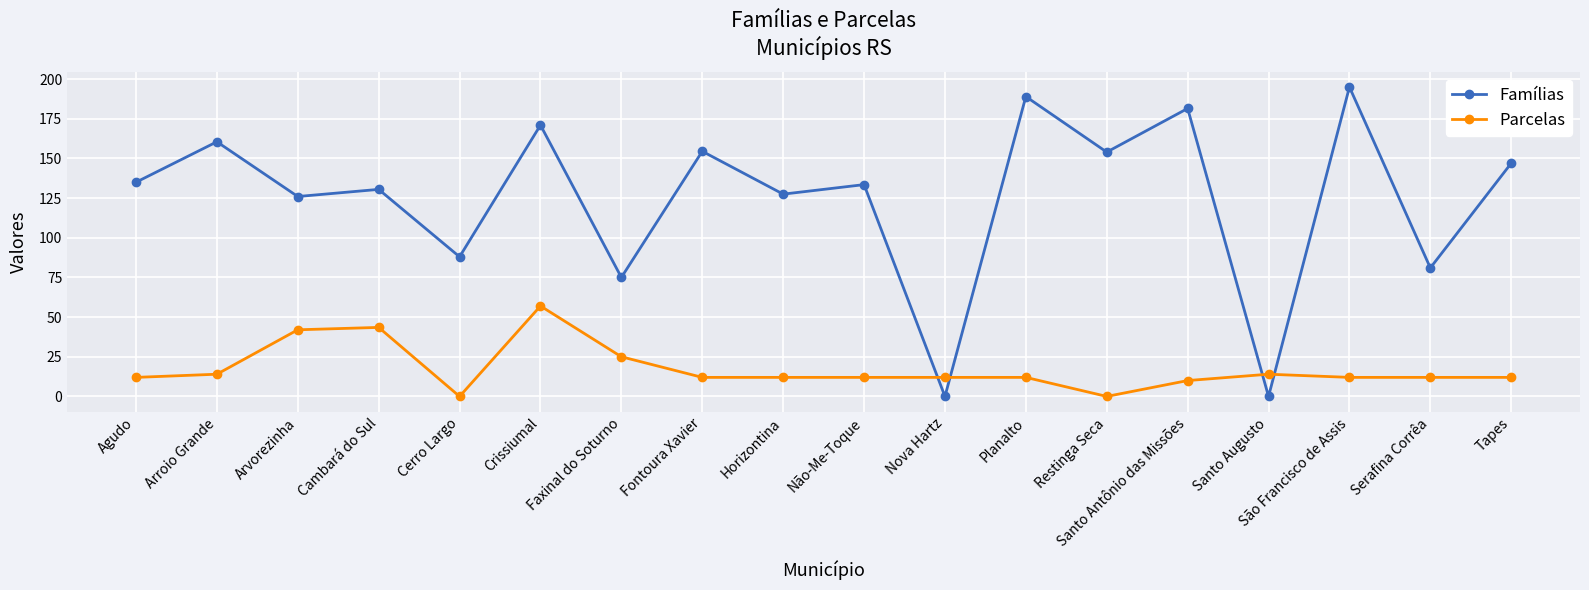

Where is Famílias nearest to the value 97?

Cerro Largo